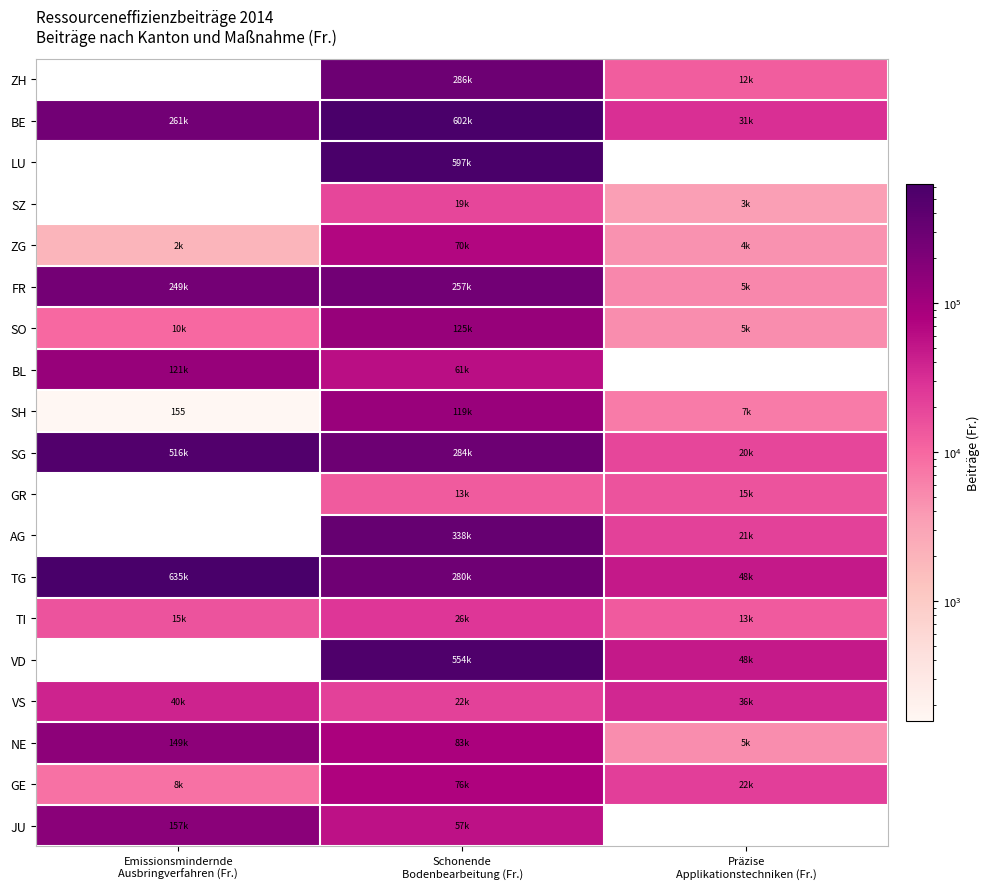

Is the value of SO at Schonende Bodenbearbeitung (Fr.) greater than the value of GR at Emissionsmindernde Ausbringverfahren (Fr.)?

No